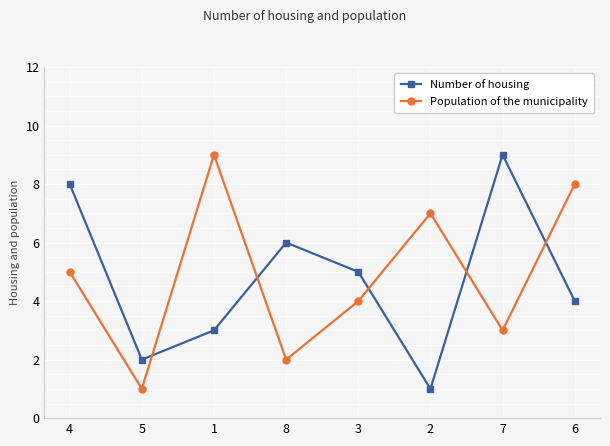

What is the spread (max minus min) of values at 1?

6